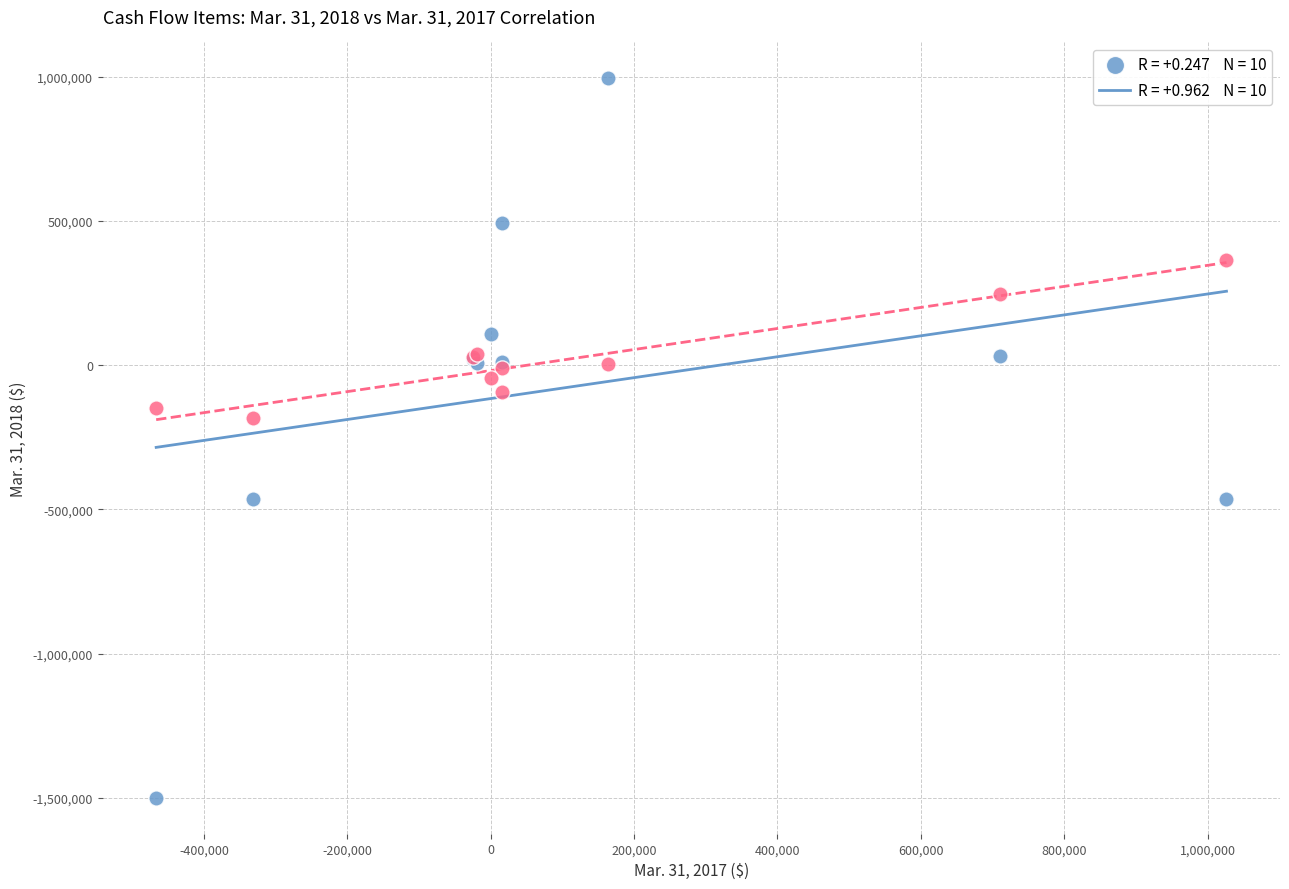

Across all series, what Y value is closest to -252452?

-181109.8